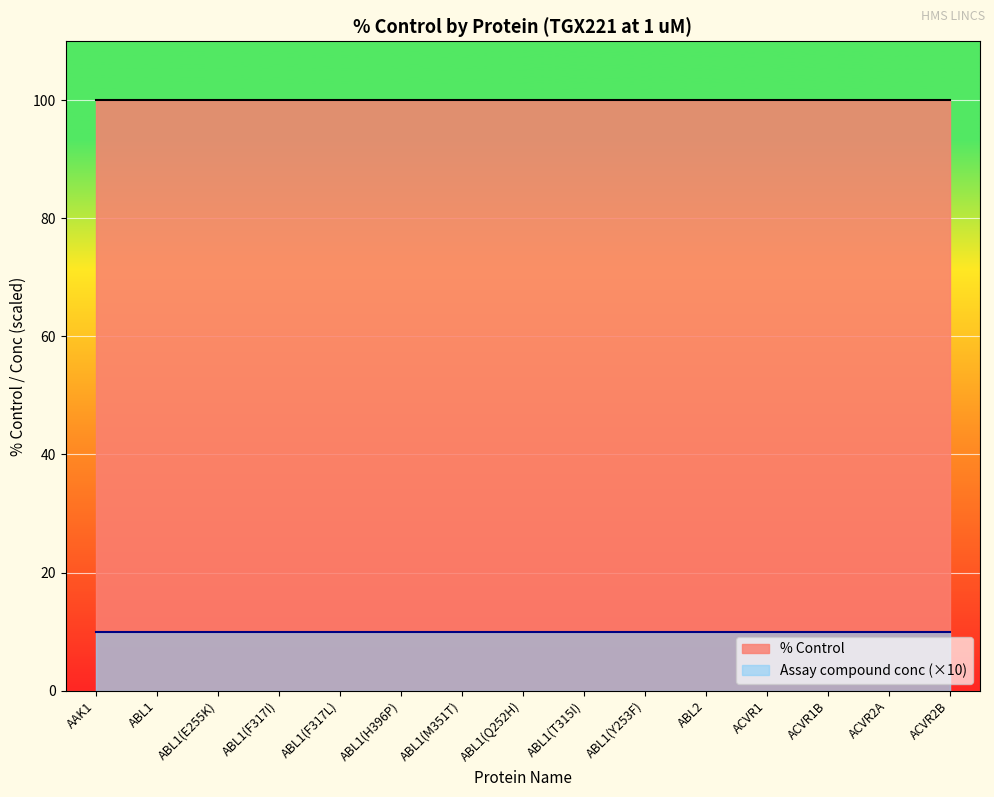

Which series has the widest spread of values?

% Control